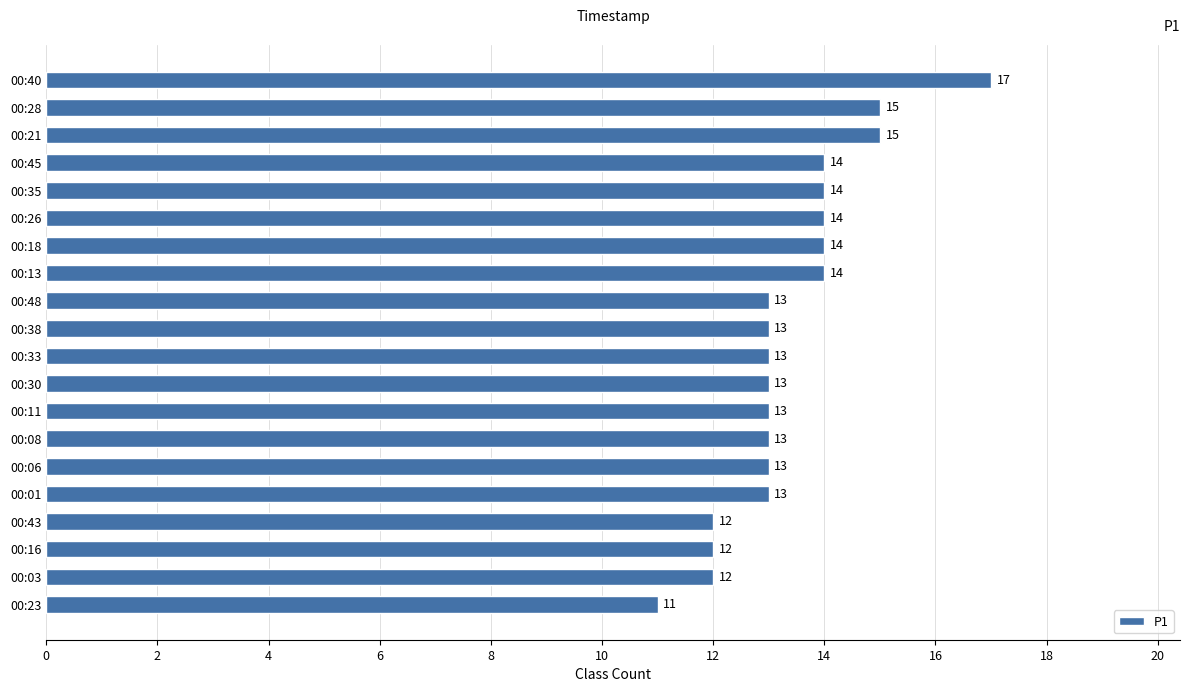

Between 00:48 and 00:40, which is larger?

00:40